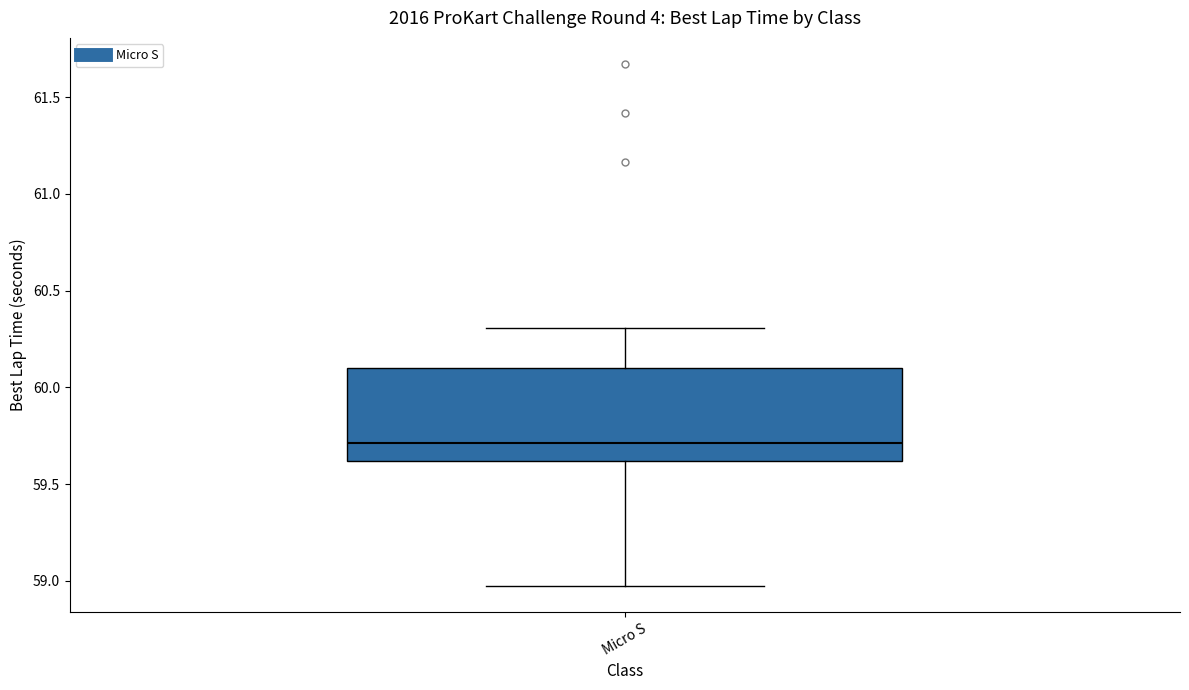

Read this box plot against the y-axis: the position of the median line, the range covered by the box, and the ends of both whiskers. The values are not printed on the chart, so give them approximately, as read against the axis.

median 59.70, box 59.60 to 60.10, whiskers 58.95 to 60.30